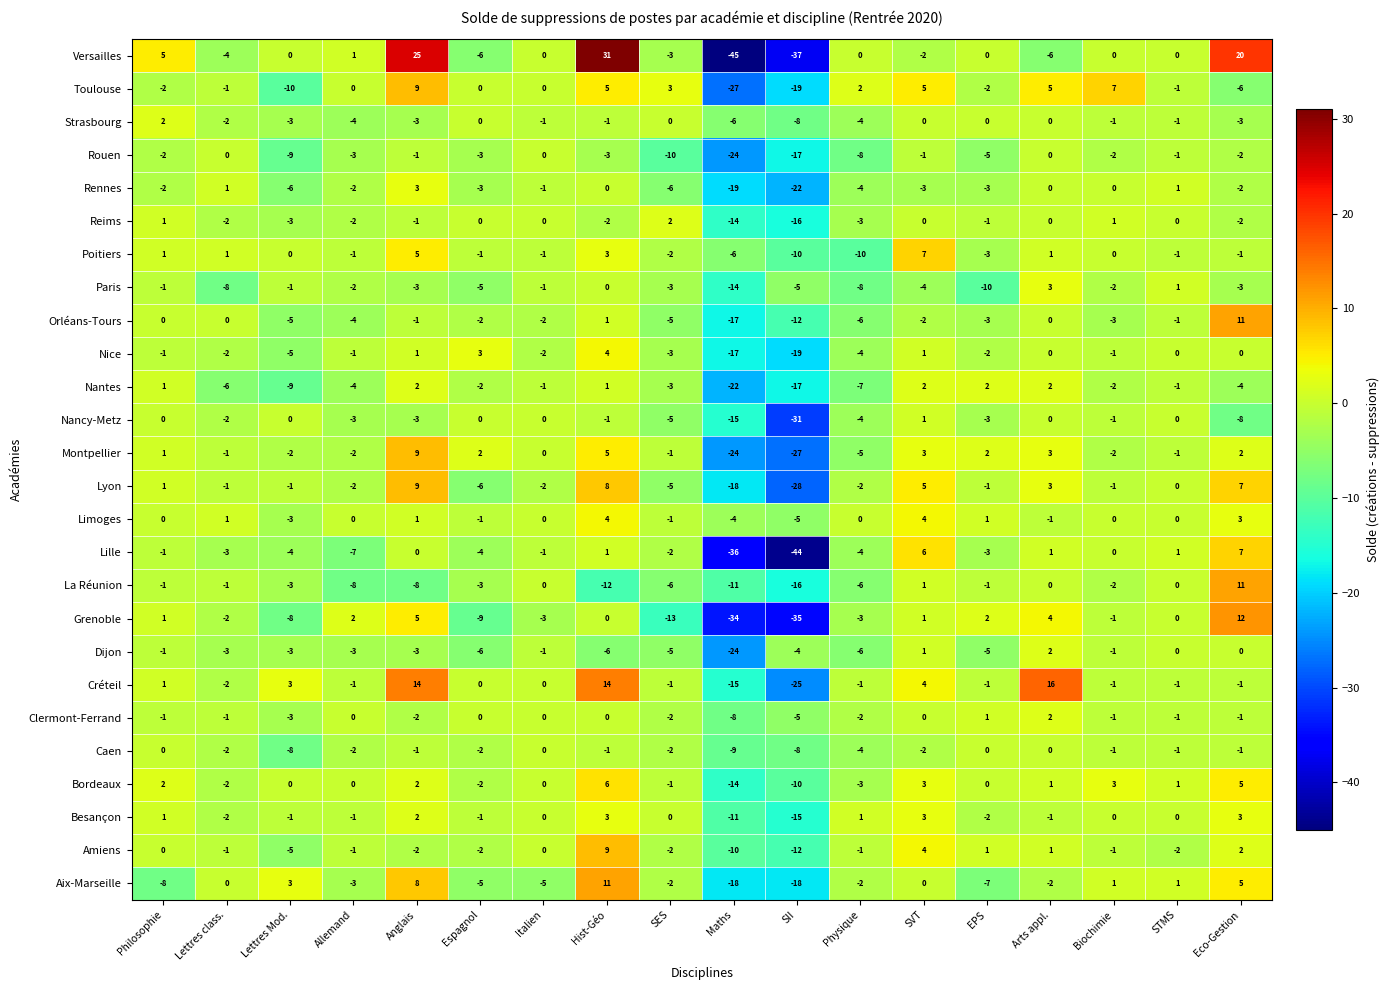

Which category has the highest value across all series?

Hist-Géo